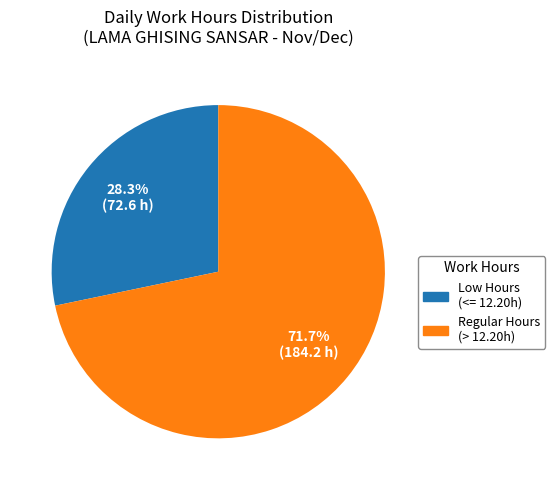

Is there any slice that represents more than half of the pie?

Yes